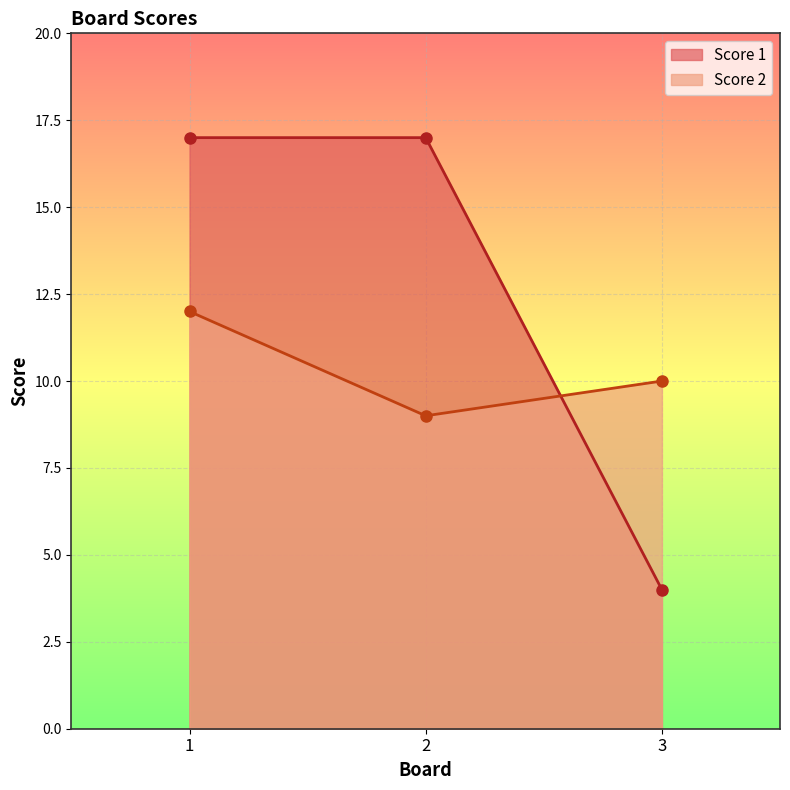

At which category is the sum across all series the highest?

1